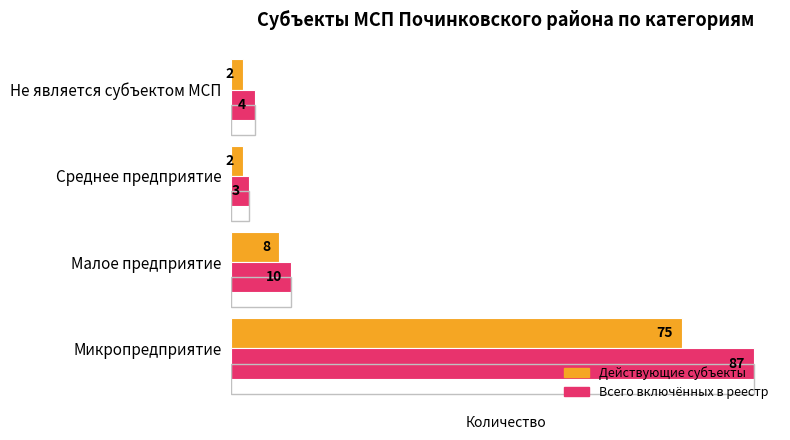

How many bars are there in each group?

2